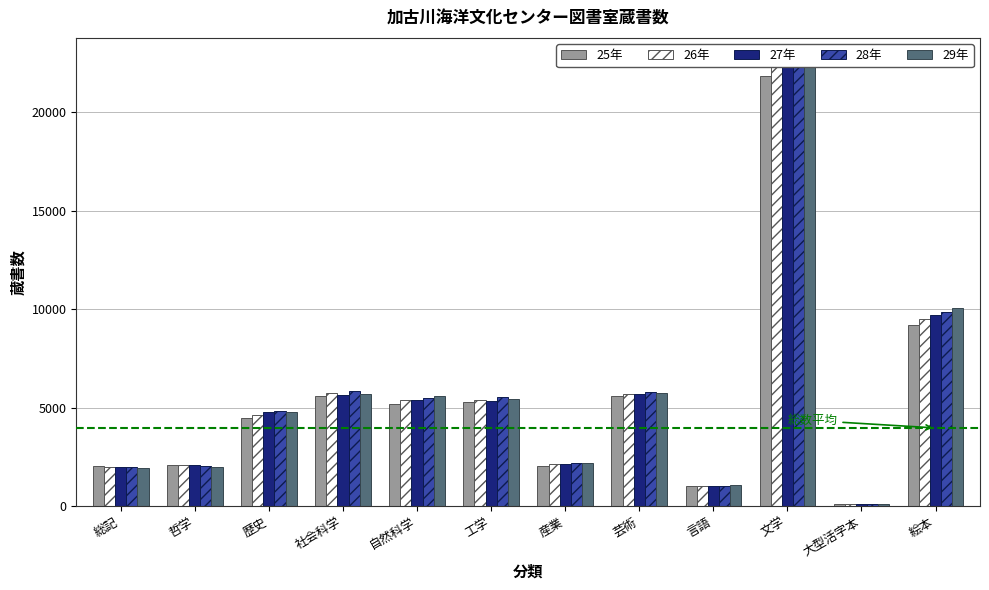

Which series has the largest total across all categories?

28年